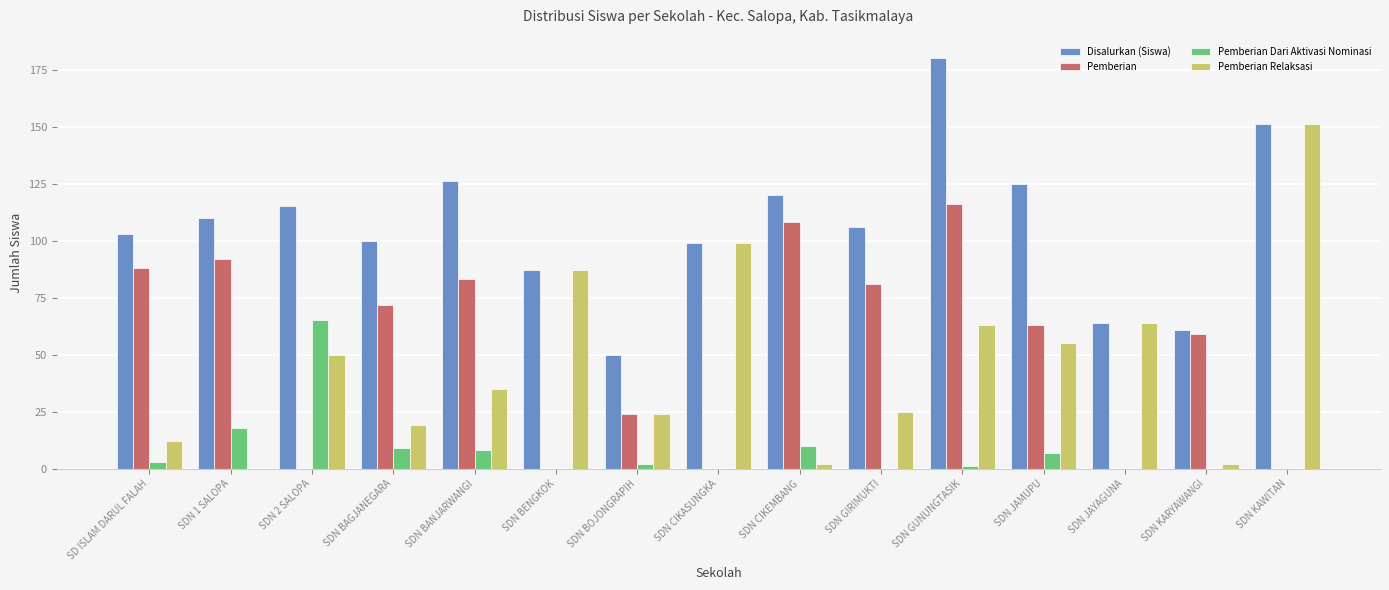

What is the highest value of the Pemberian Dari Aktivasi Nominasi series?

65